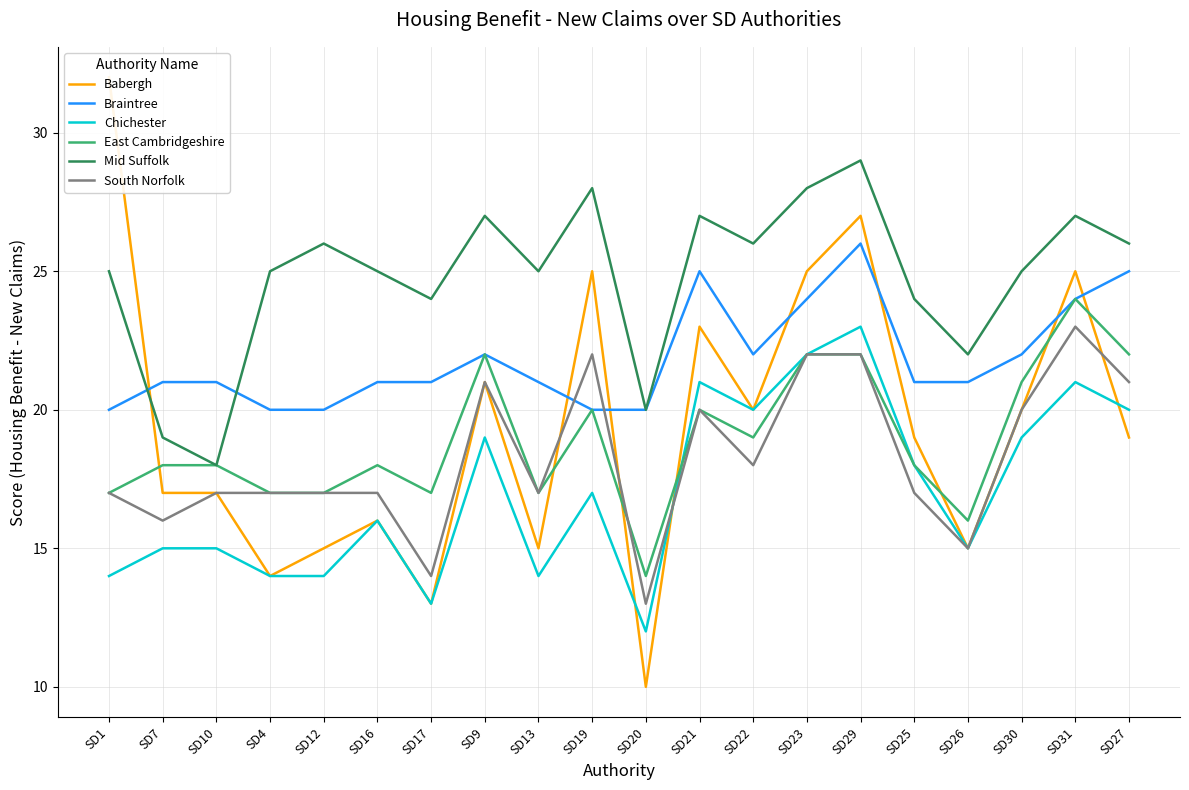

At which category does Chichester reach its first local valley?

SD17